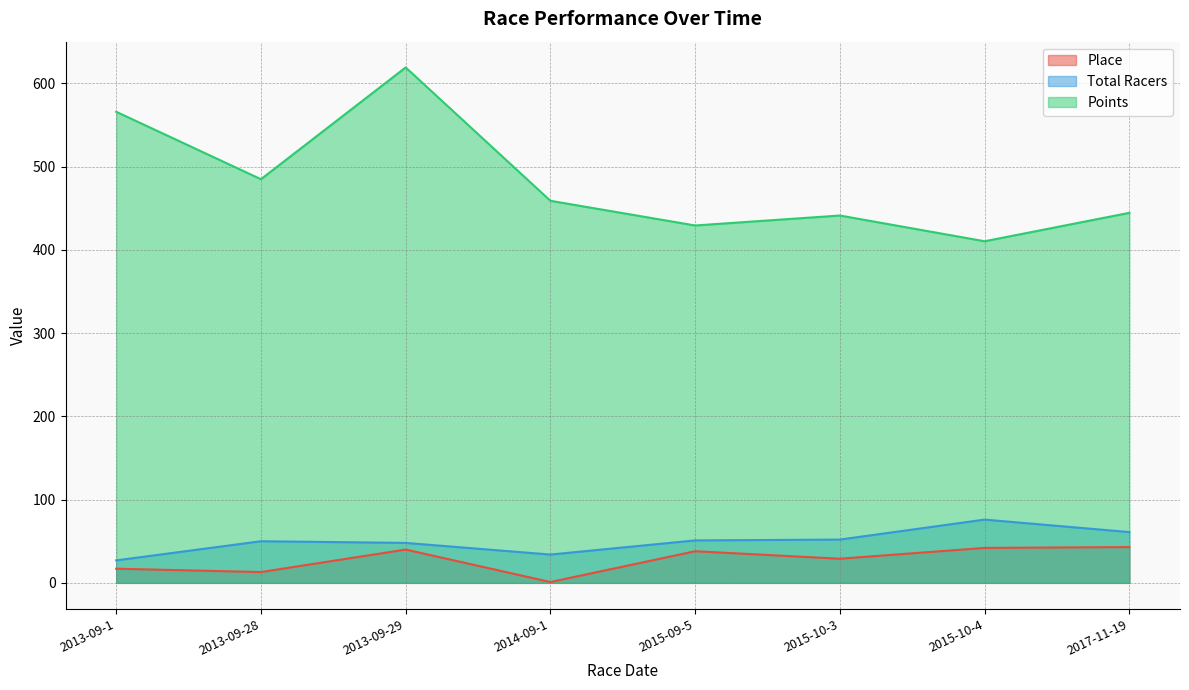

What is the label of the 7th point from the left?

2015-10-4